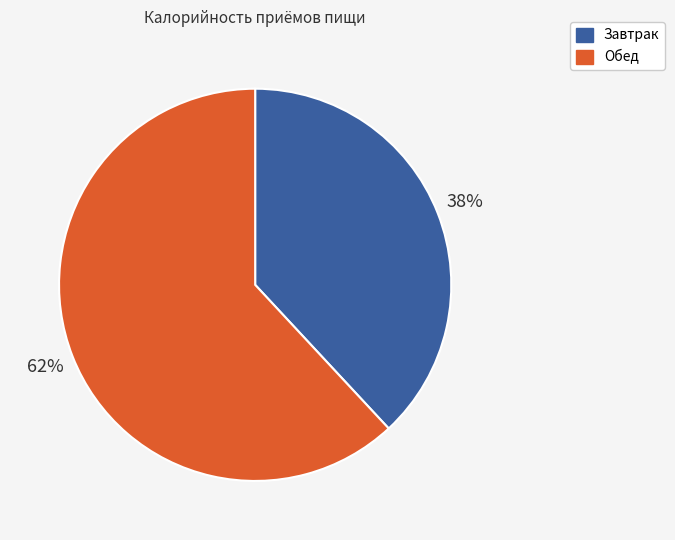

Combined, do Обед and Завтрак account for over 50%?

Yes